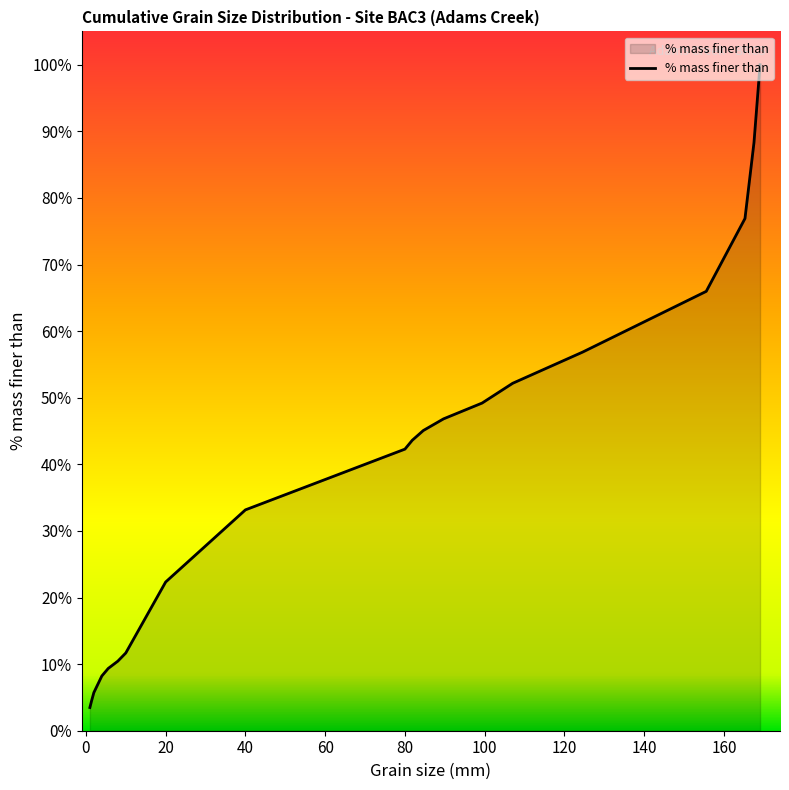

Rank the categories by value from lowest to highest.

1.0, 1.4, 2.0, 4.0, 5.6, 8.0, 10.0, 20.0, 40.0, 80.0, 81.83324511357999, 84.6093460044568, 89.67235513523065, 99.3508405054998, 107.0224486344368, 124.55758352703685, 155.55432015727862, 165.2659383704142, 167.5229998547356, 169.0506495031402